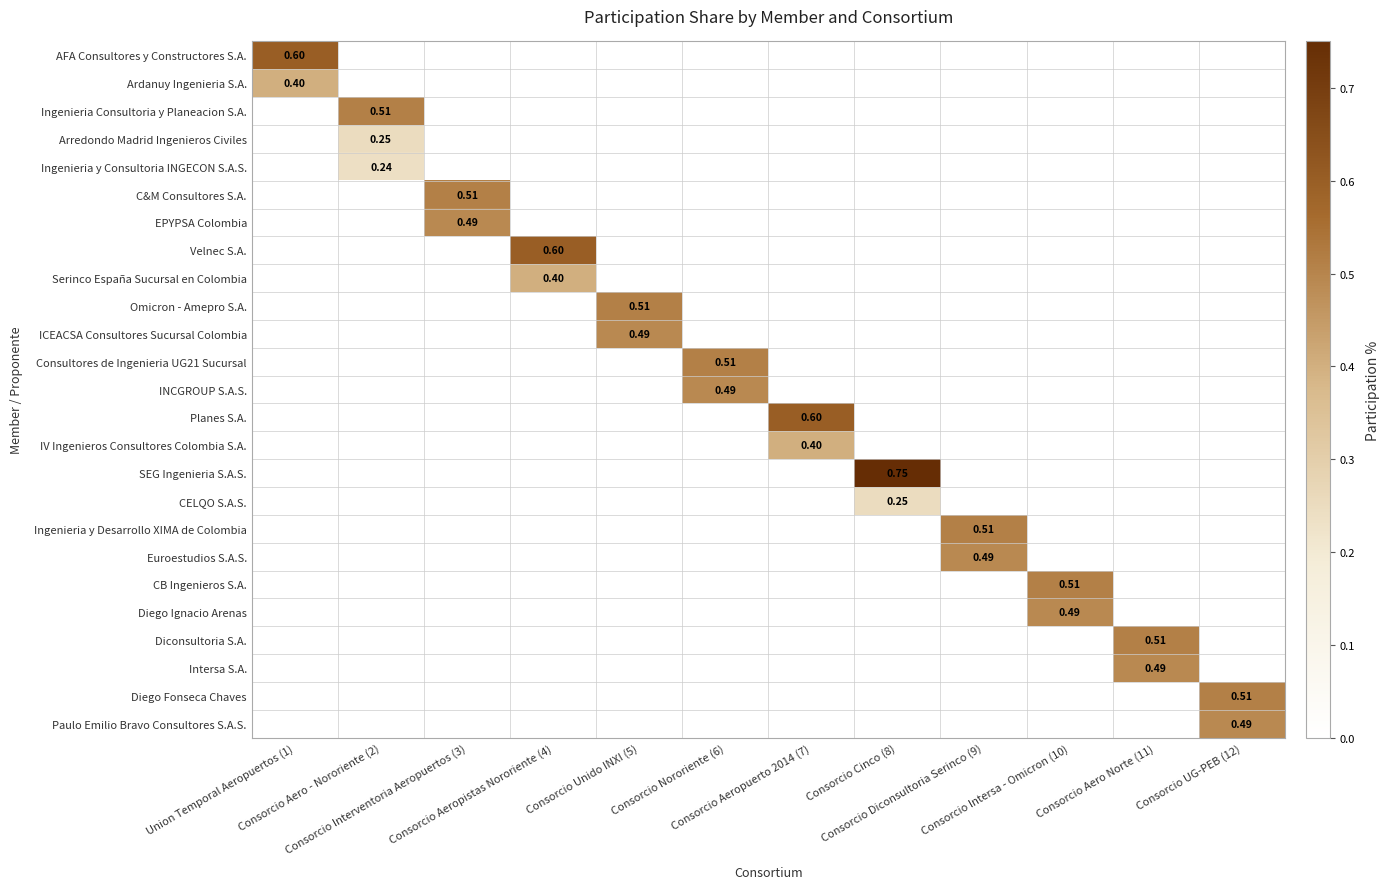

Count the number of categories in the chart.

12